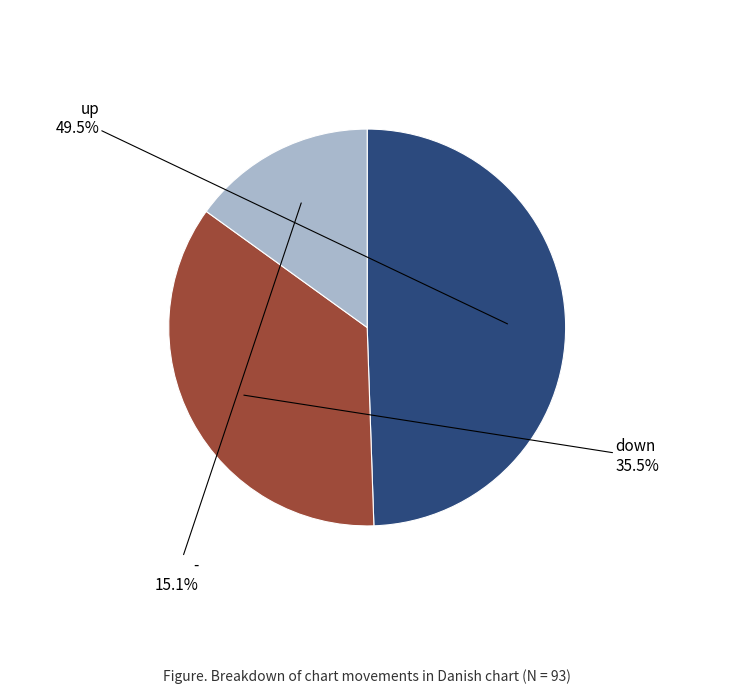

Does any single category account for the majority?

No